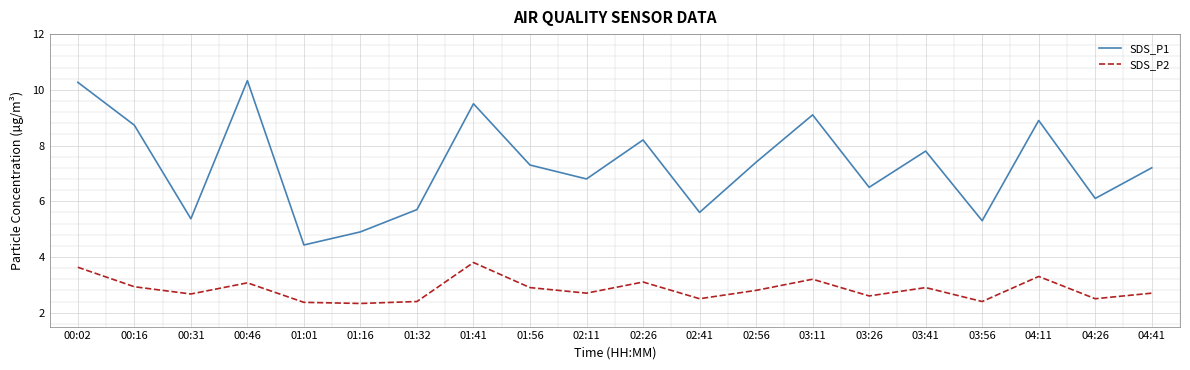

The SDS_P1 series shows 5.7 at 01:32. True or false?

True